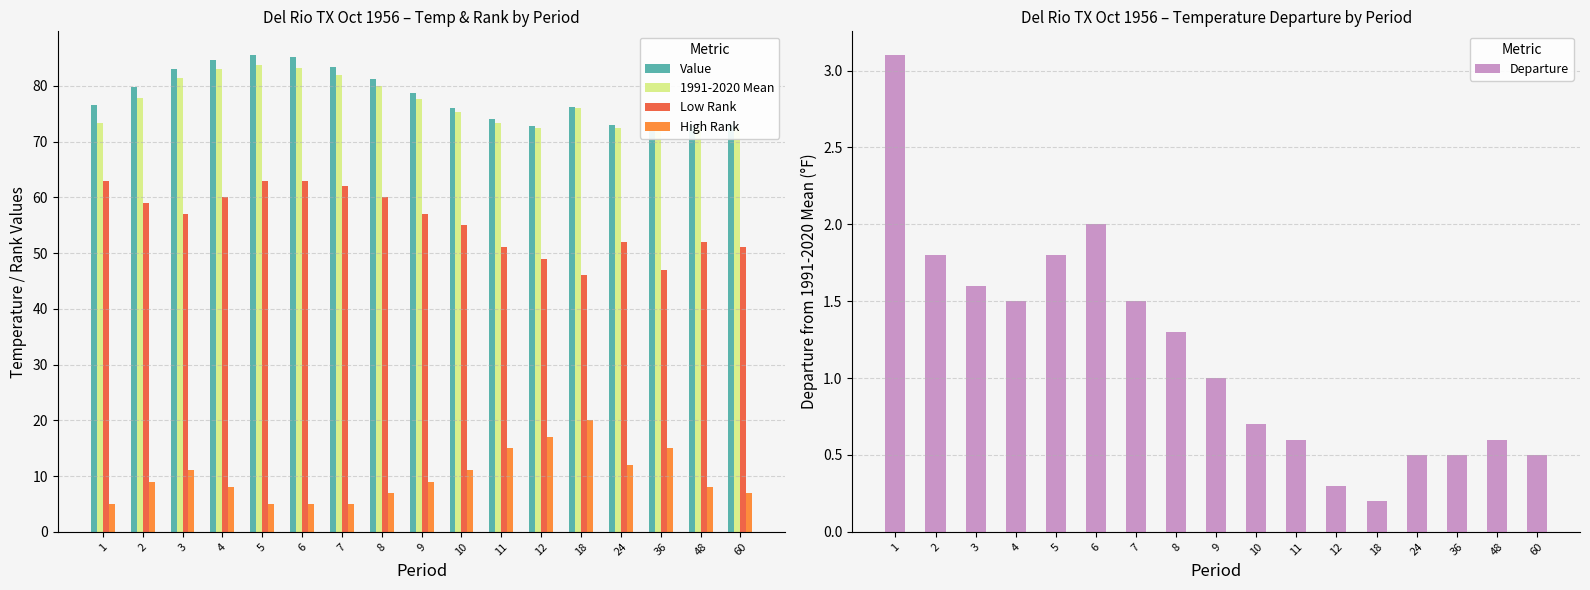

Reading left to right, transcribe all the data shown in this chart.

Value: 76.5	79.7	83.0	84.6	85.5	85.2	83.4	81.3	78.7	76.0	74.0	72.8	76.2	72.9	72.9	73.0	72.9
1991-2020 Mean: 73.4	77.9	81.4	83.1	83.7	83.2	81.9	80.0	77.7	75.3	73.4	72.5	76.0	72.4	72.4	72.4	72.4
Low Rank: 63.0	59.0	57.0	60.0	63.0	63.0	62.0	60.0	57.0	55.0	51.0	49.0	46.0	52.0	47.0	52.0	51.0
High Rank: 5.0	9.0	11.0	8.0	5.0	5.0	5.0	7.0	9.0	11.0	15.0	17.0	20.0	12.0	15.0	8.0	7.0
Departure: 3.1	1.8	1.6	1.5	1.8	2.0	1.5	1.3	1.0	0.7	0.6	0.3	0.2	0.5	0.5	0.6	0.5